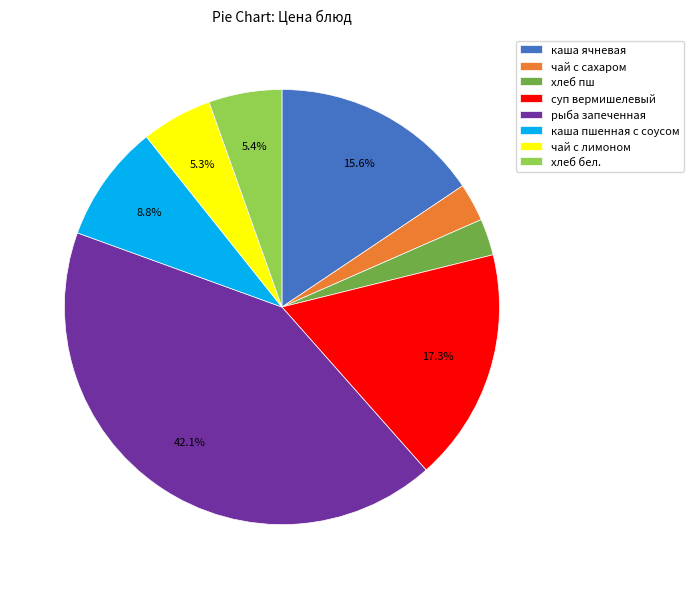

Is it true that чай с сахаром is 9% of the pie?

False